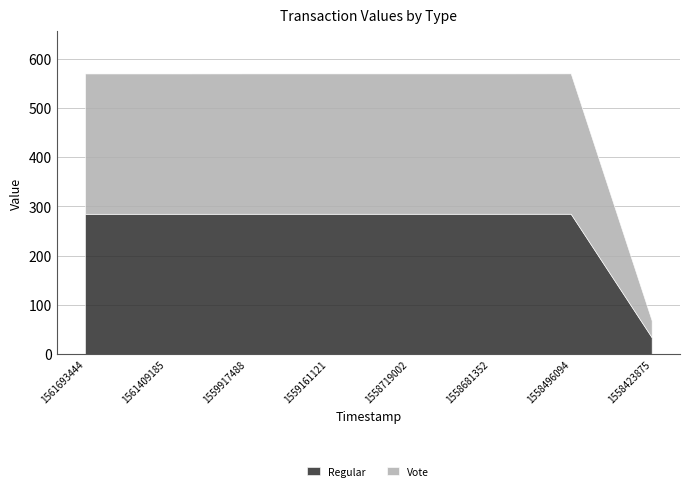

Count the number of data series in this chart.

2